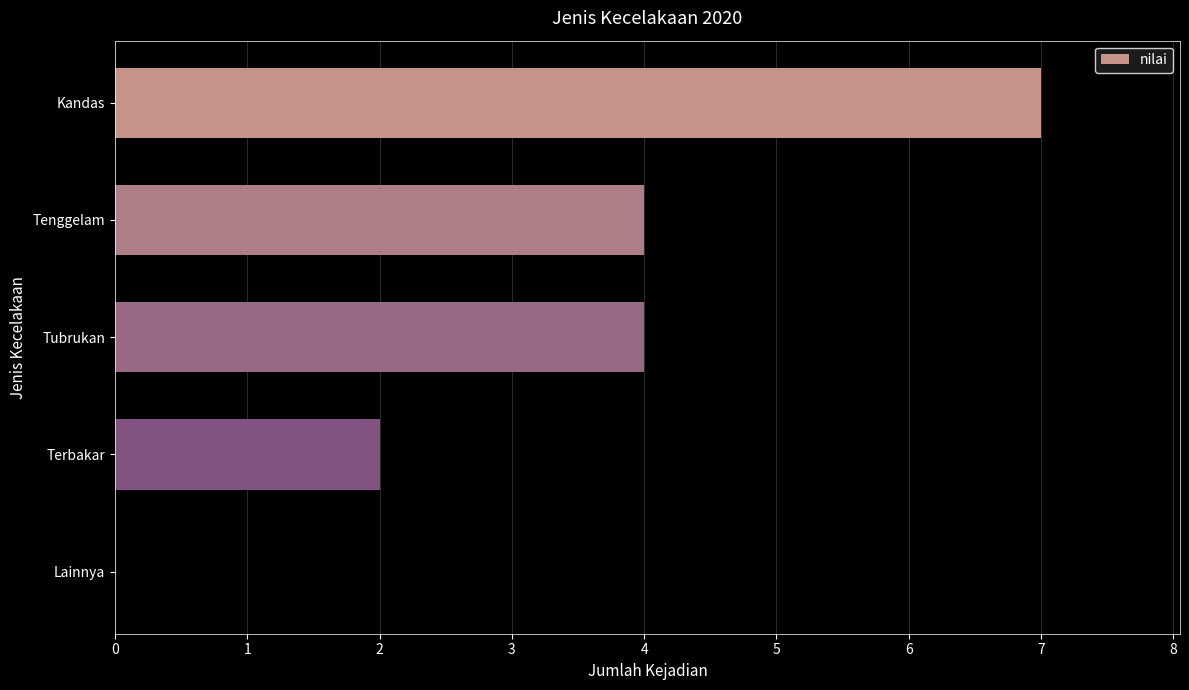

What is the approximate value at Tenggelam?

4